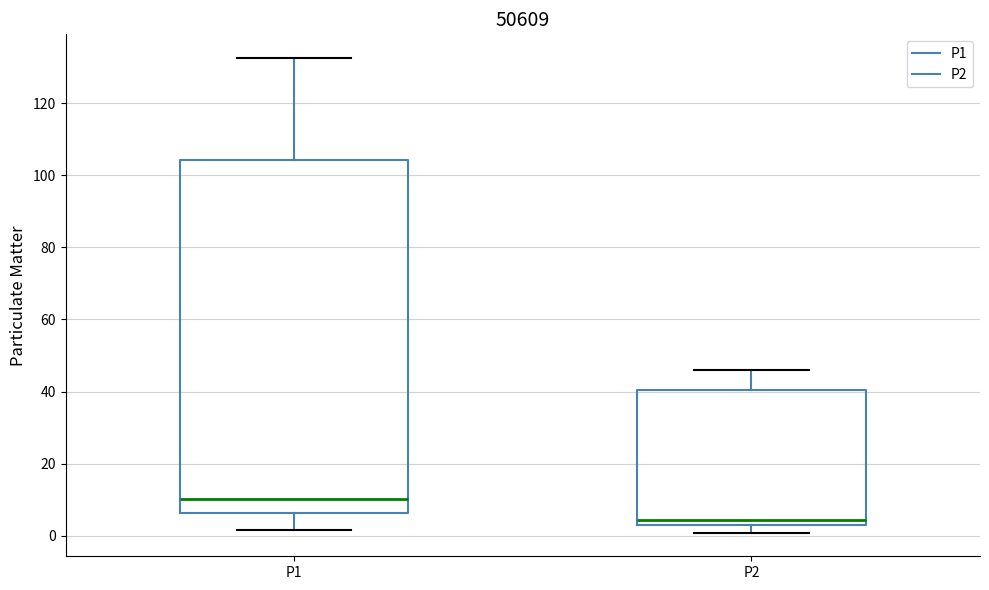

Where does the upper whisker of the box for P2 end on the y-axis? The values are not printed on the chart, so give them approximately, as read against the axis.

46